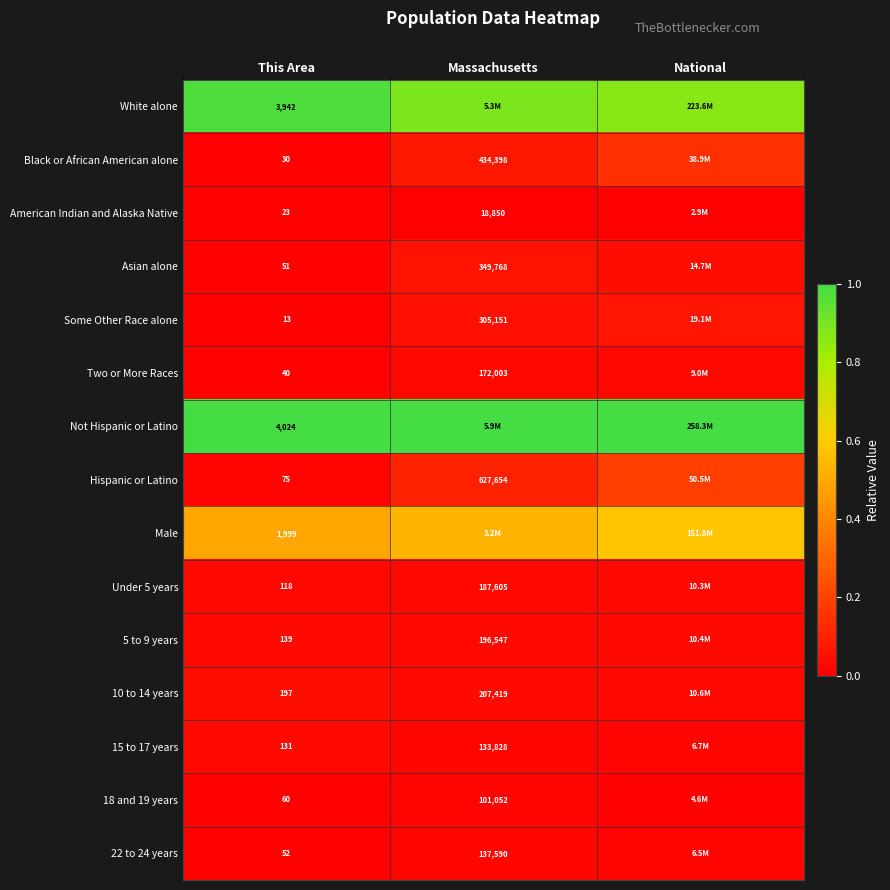

Is the value of Hispanic or Latino at This Area greater than the value of Two or More Races at This Area?

Yes